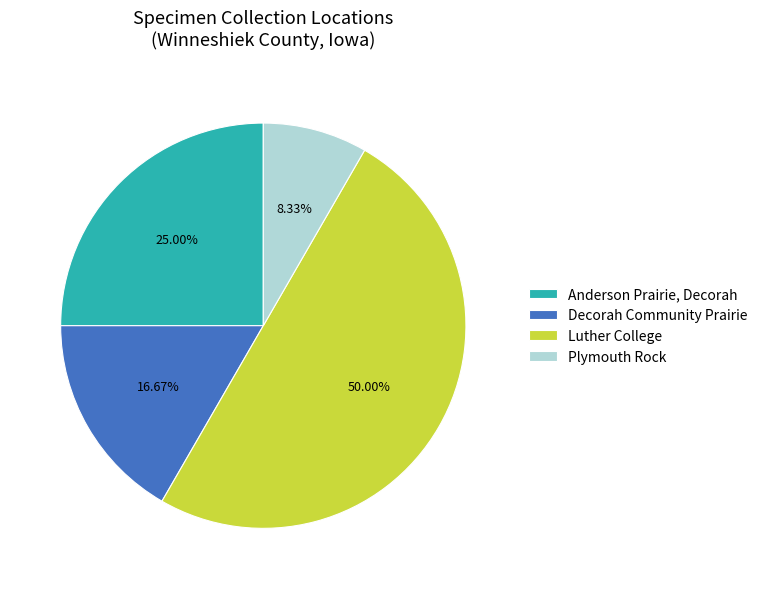

The Plymouth Rock slice represents 8% of the pie. True or false?

True